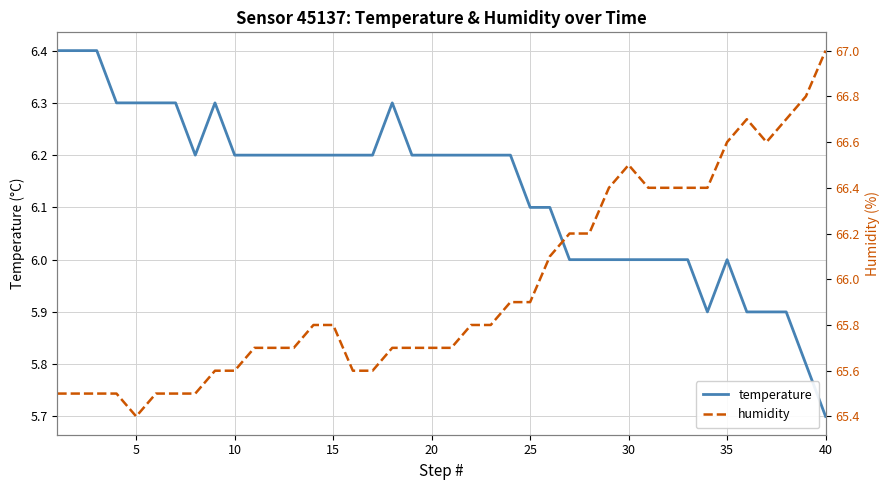

What is the difference between the maximum and minimum values in the humidity series?

1.6